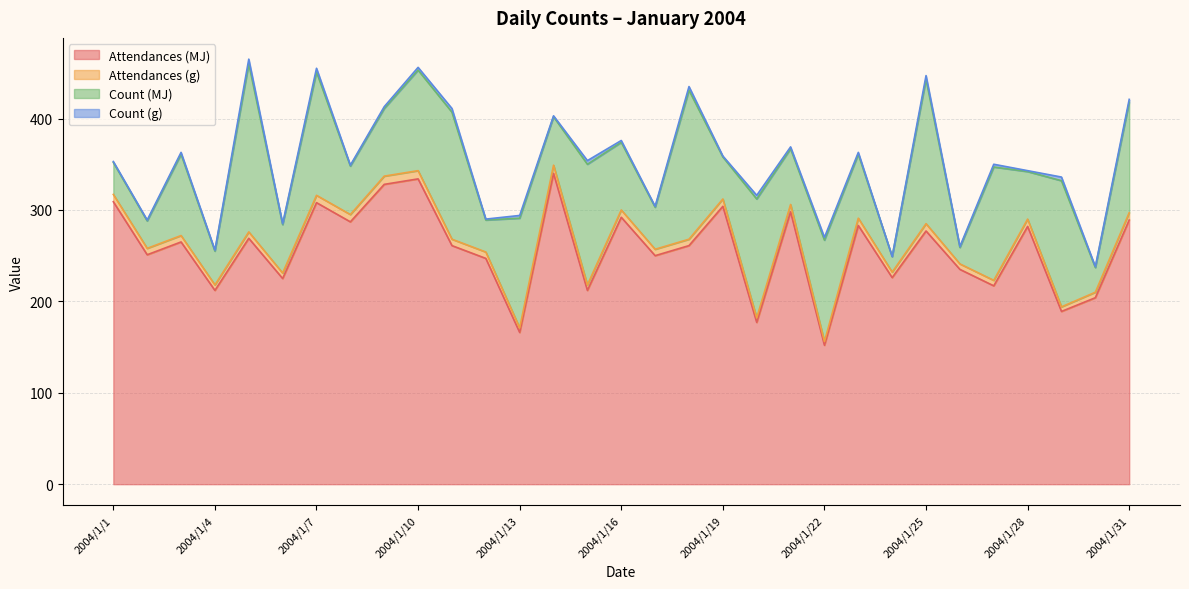

The Attendances (MJ) series shows 383 at 2004/1/3. True or false?

False